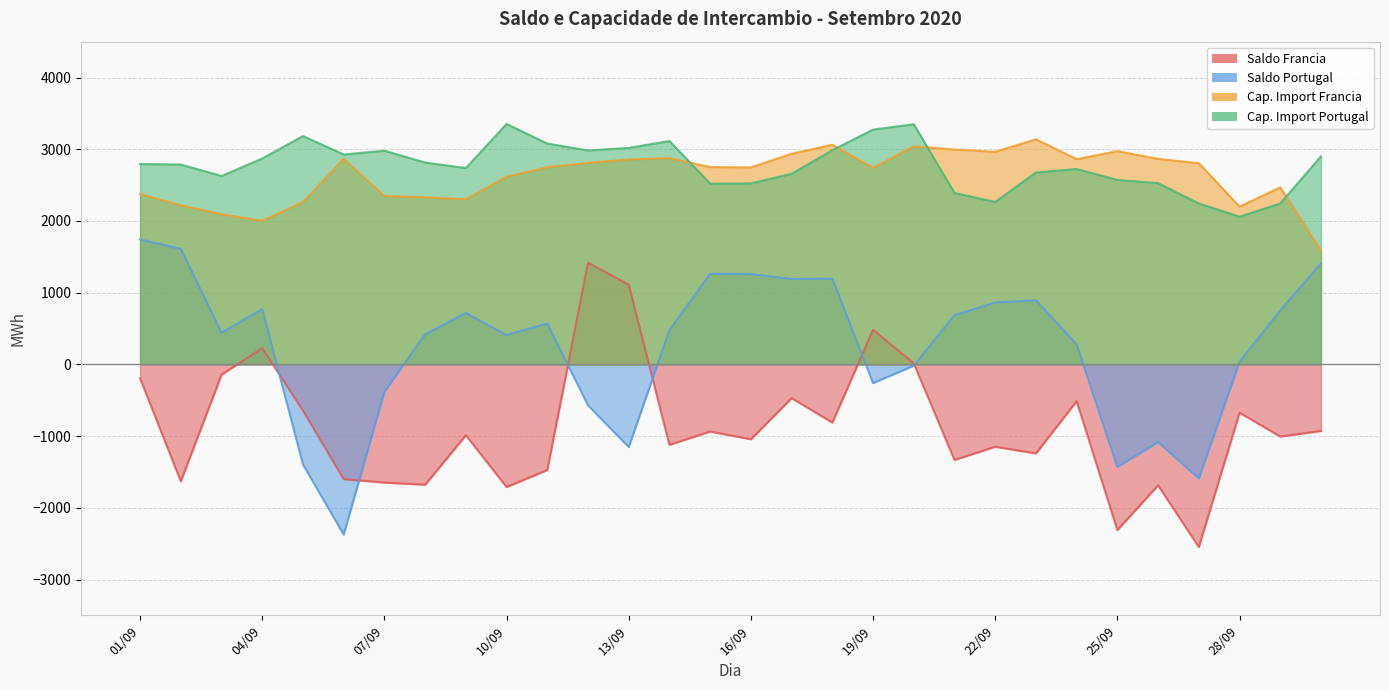

What is the label of the 28th point from the left?

28/09